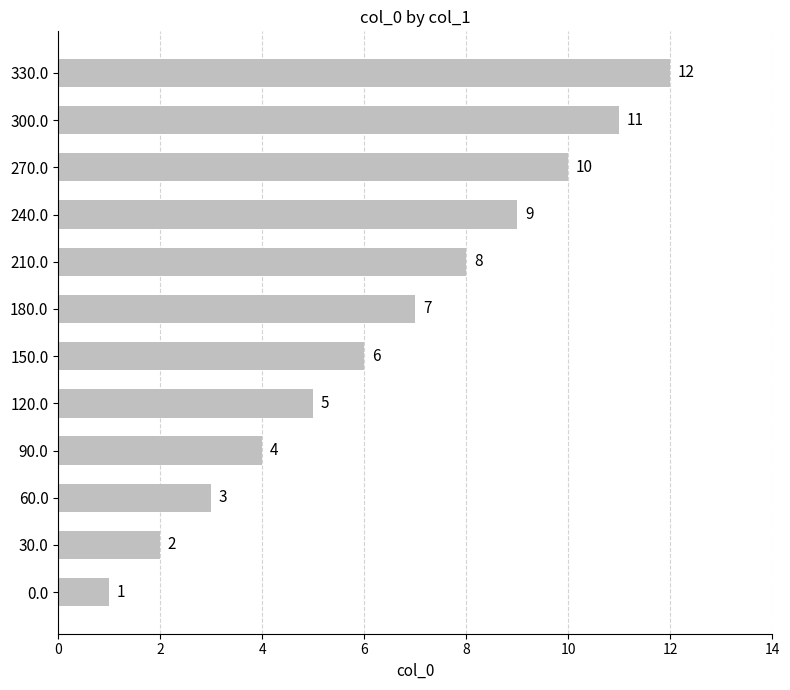

Does the chart contain any negative values?

No